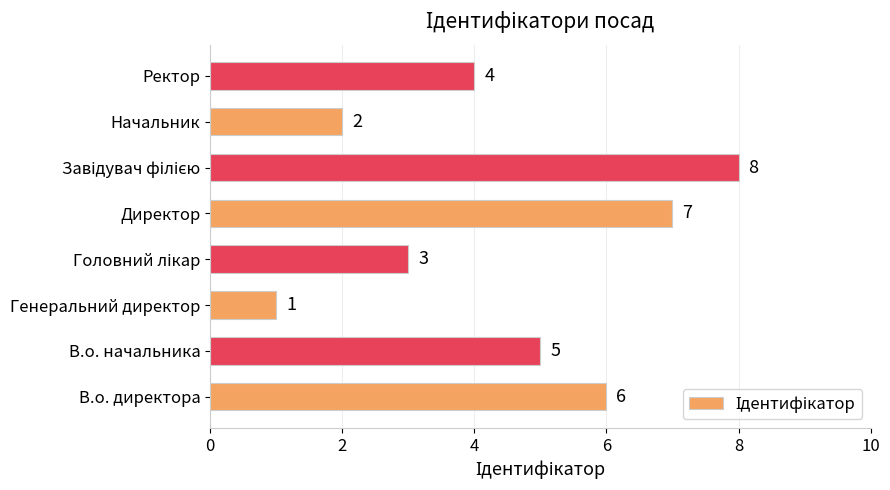

Which category has the lowest value across all series?

Генеральний директор